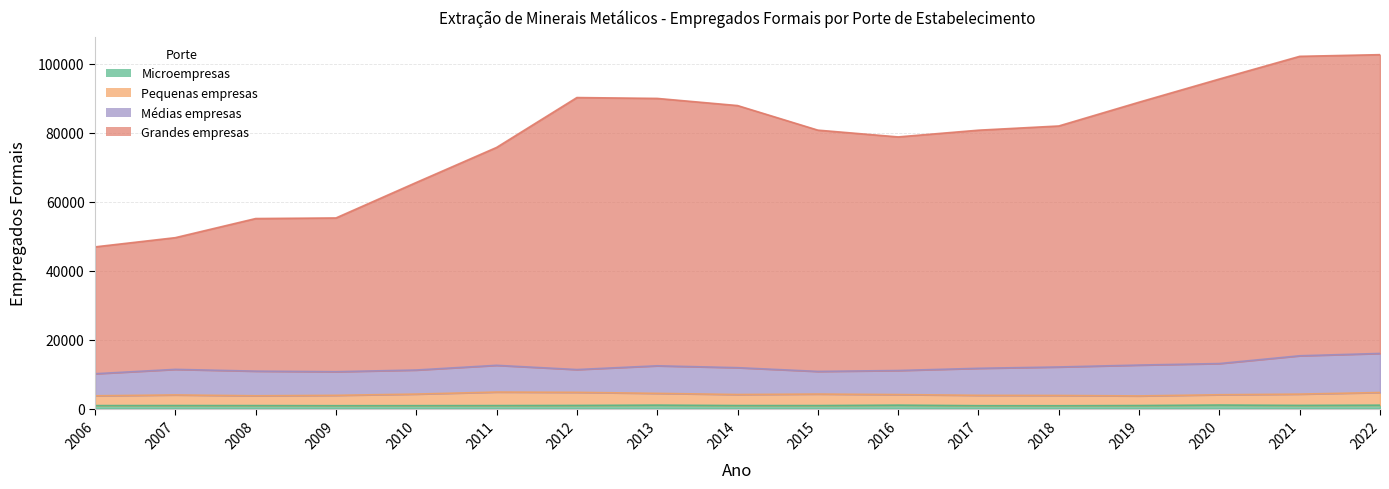

Which series has the widest spread of values?

Grandes empresas